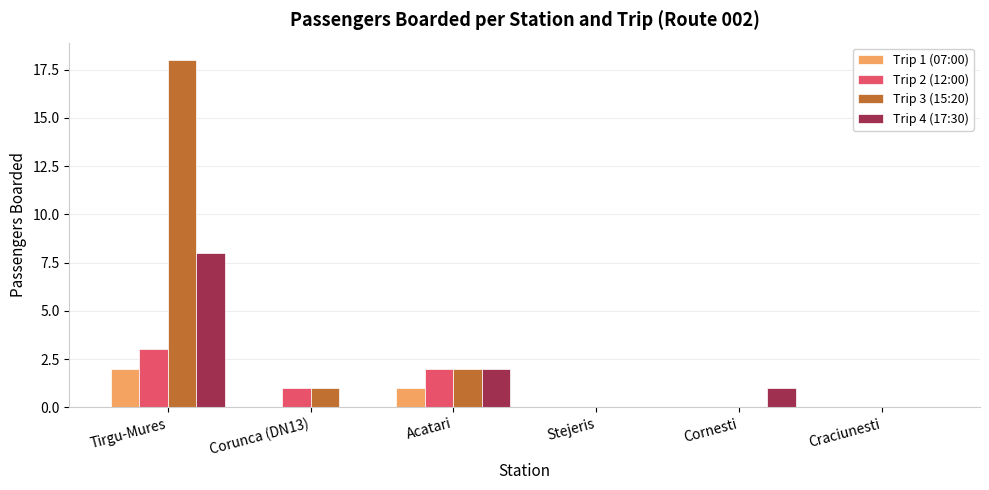

Is the value of Trip 3 (15:20) at Acatari greater than the value of Trip 2 (12:00) at Corunca (DN13)?

Yes